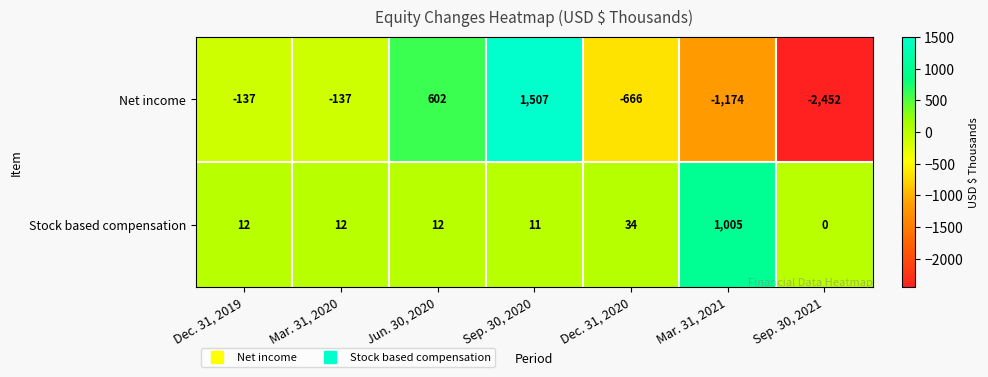

Rank the series by their maximum value, from lowest to highest.

Stock based compensation, Net income